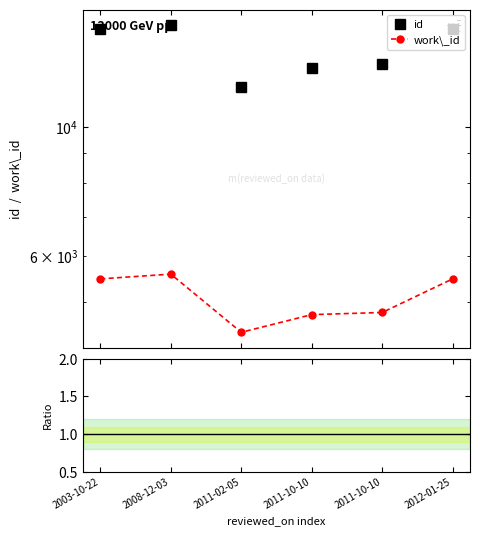

Reading left to right, transcribe all the data shown in this chart.

id: 2003-10-22=14685.0	2008-12-03=14934.0	2011-02-05=11708.0	2011-10-10=12602.0	2011-10-10=12790.0	2012-01-25=14707.0
work\_id: 2003-10-22=5483.0	2008-12-03=5587.0	2011-02-05=4441.0	2011-10-10=4762.0	2011-10-10=4802.0	2012-01-25=5483.0
Ratio id/work\_id: 2003-10-22=2.7	2008-12-03=2.7	2011-02-05=2.6	2011-10-10=2.6	2011-10-10=2.7	2012-01-25=2.7